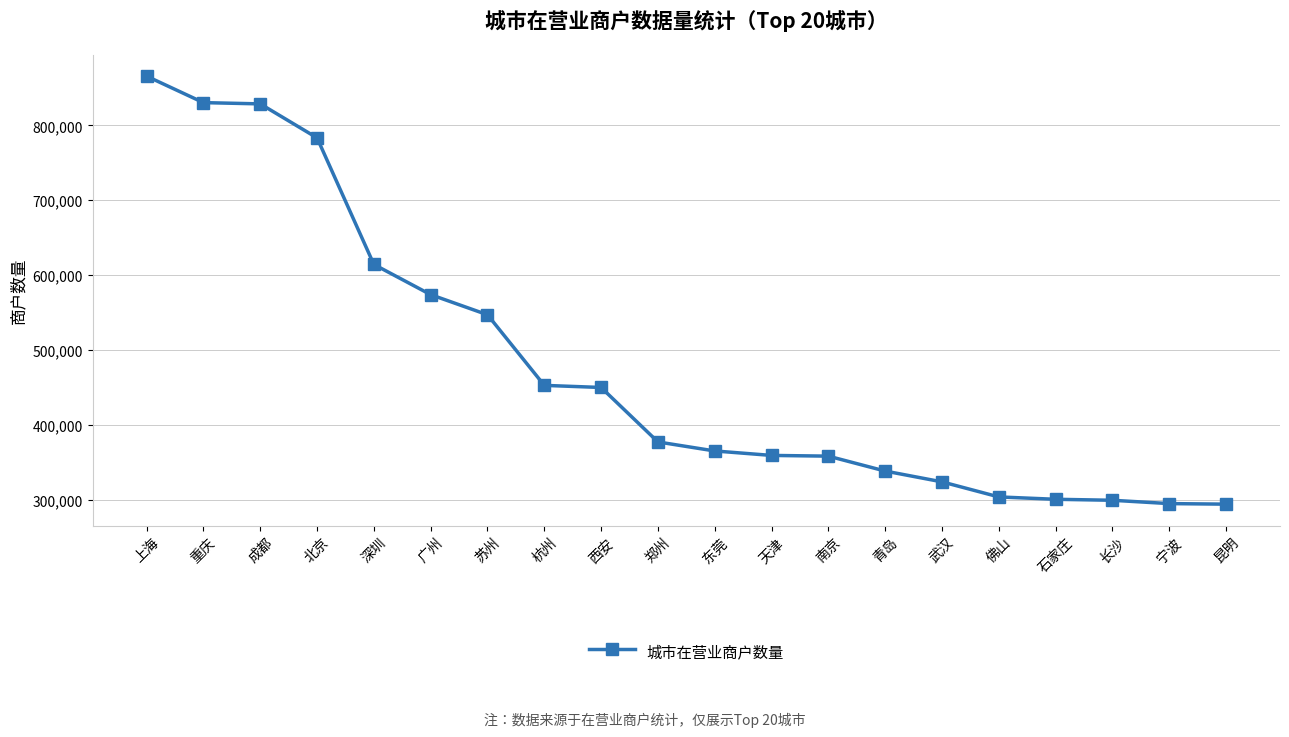

True or false: the data shows 303555 at 佛山.

True